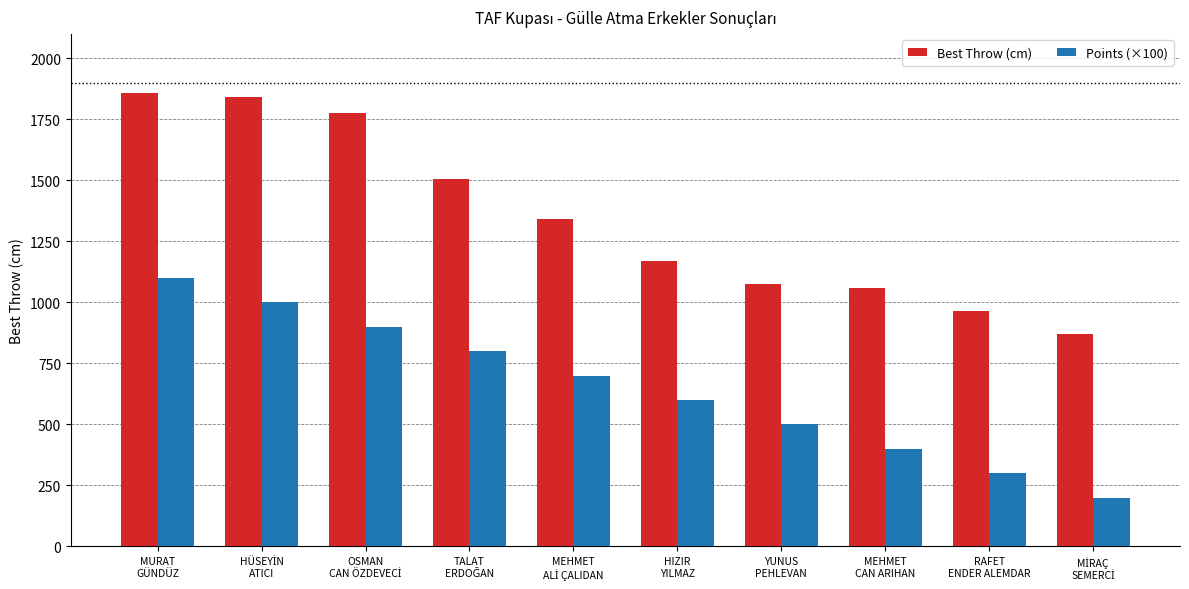

What is the lowest value of the Points (×100) series?

200